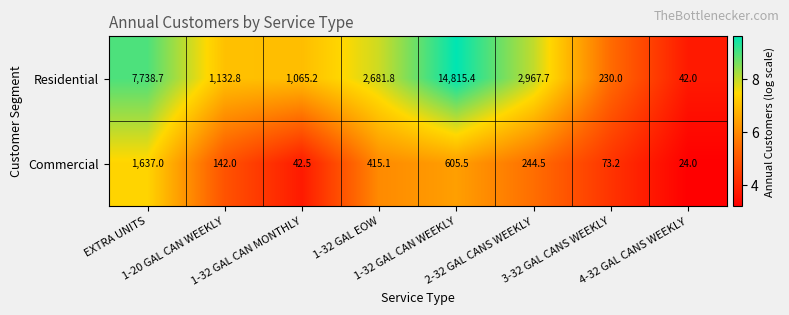

What is the minimum value shown in the chart?

24.0